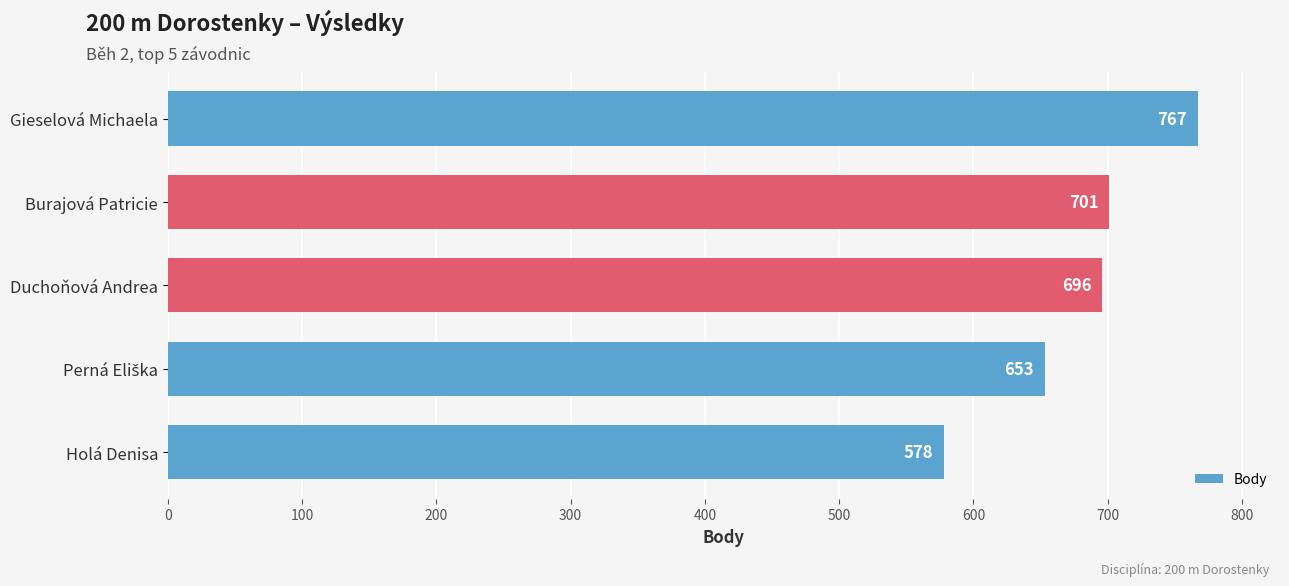

What is the sum of all values?

3395